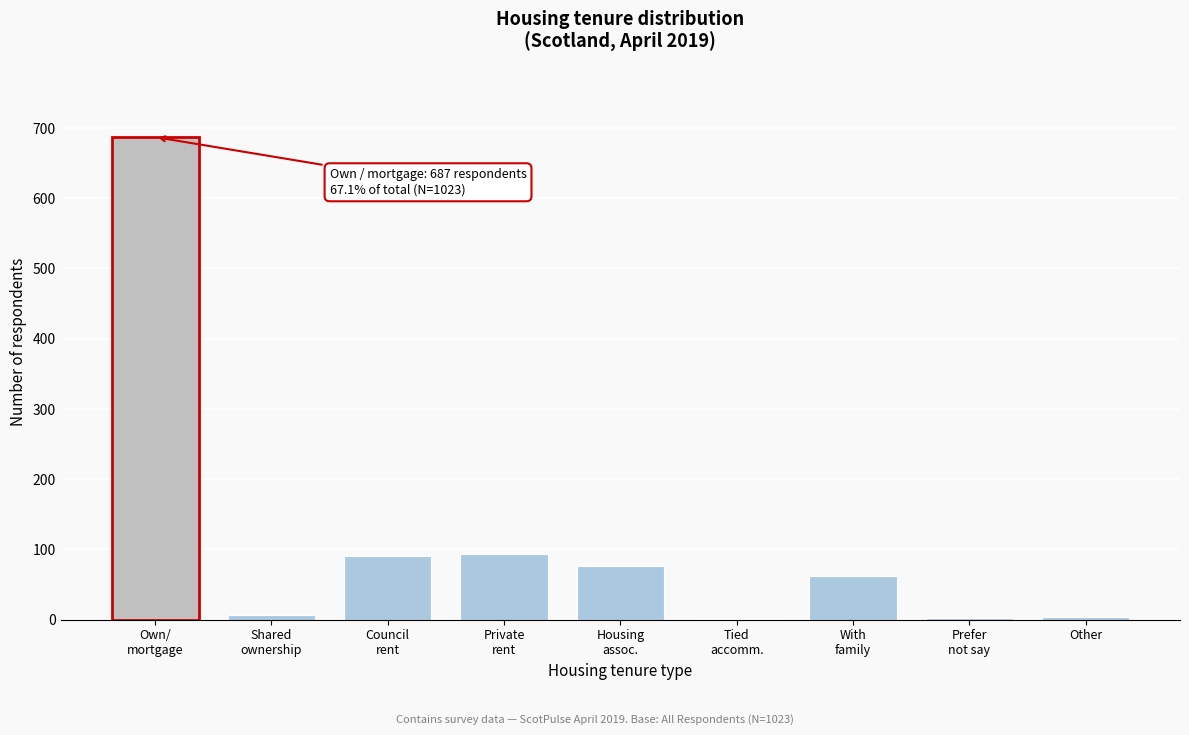

What is the sum of all values?

1023